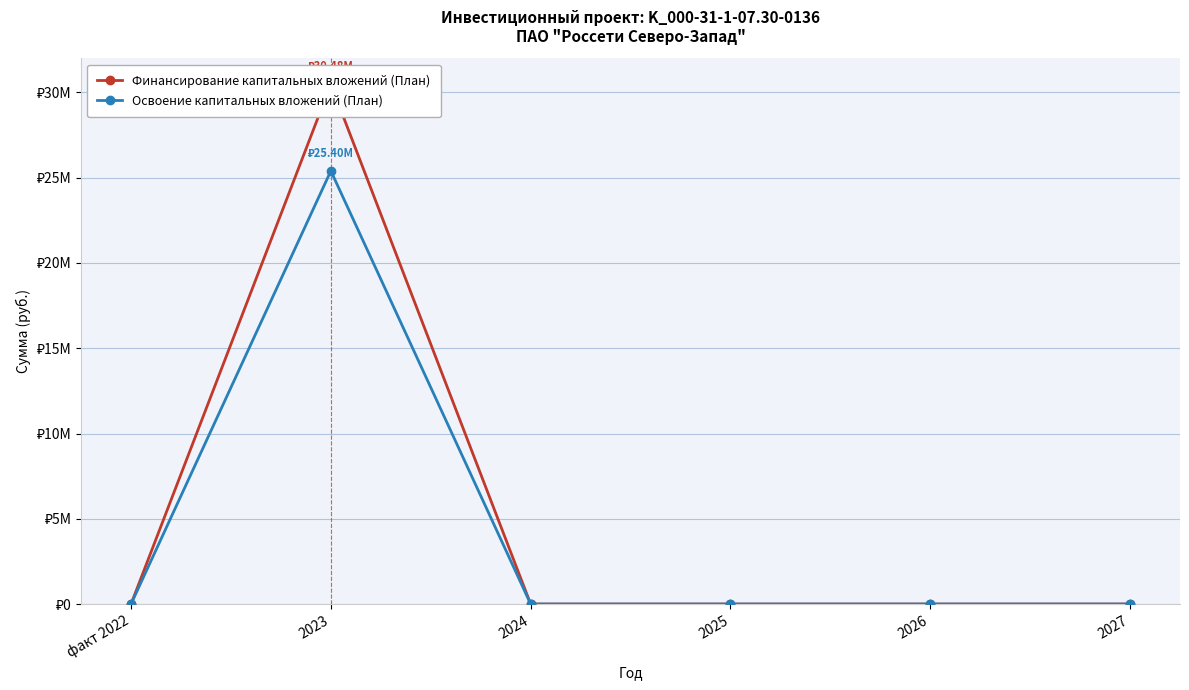

How many lines are shown in the chart?

2